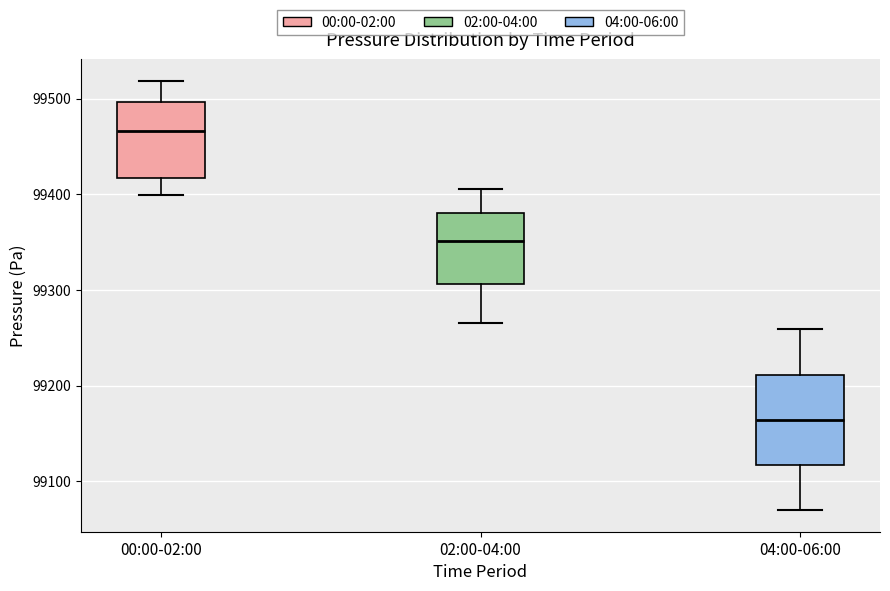

Which box has the highest median line?

00:00-02:00